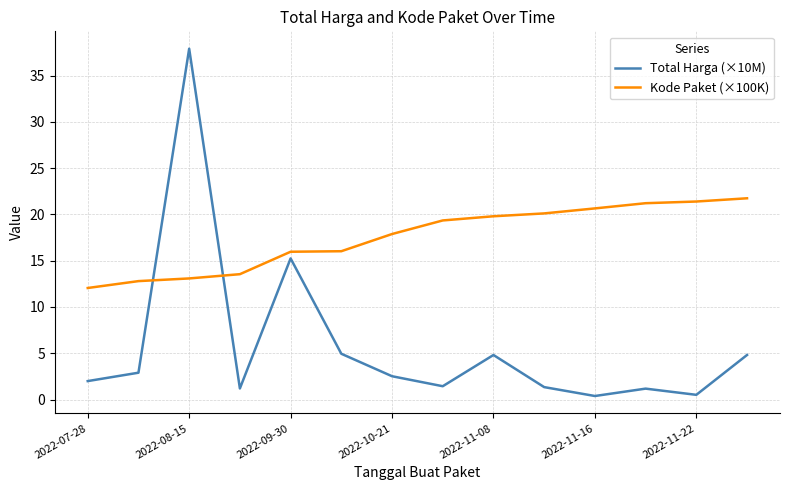

True or false: Total Harga (×10M) has more than 0 points higher than both neighbors.

True